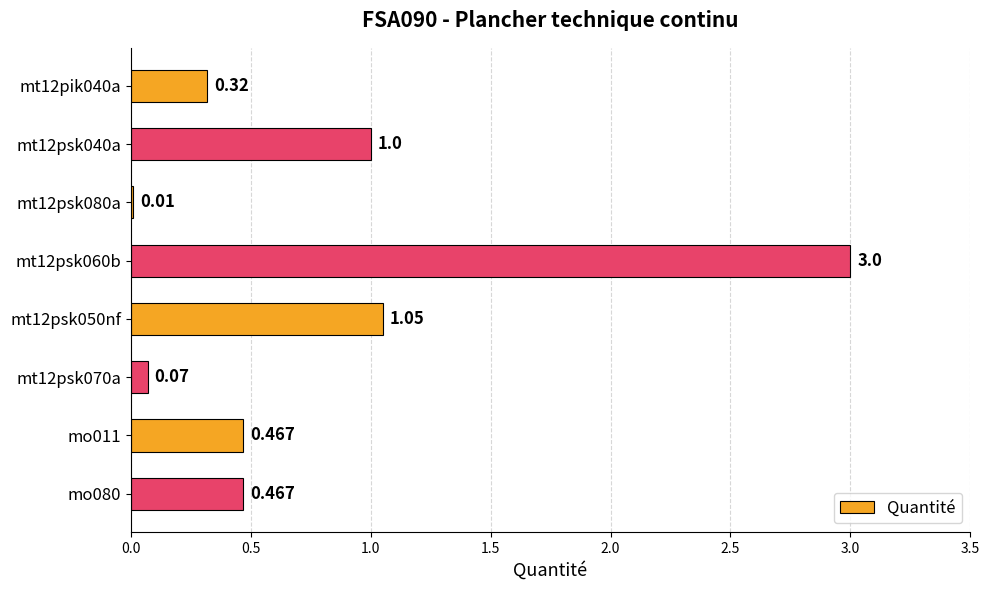

What is the sum of all values?

6.4